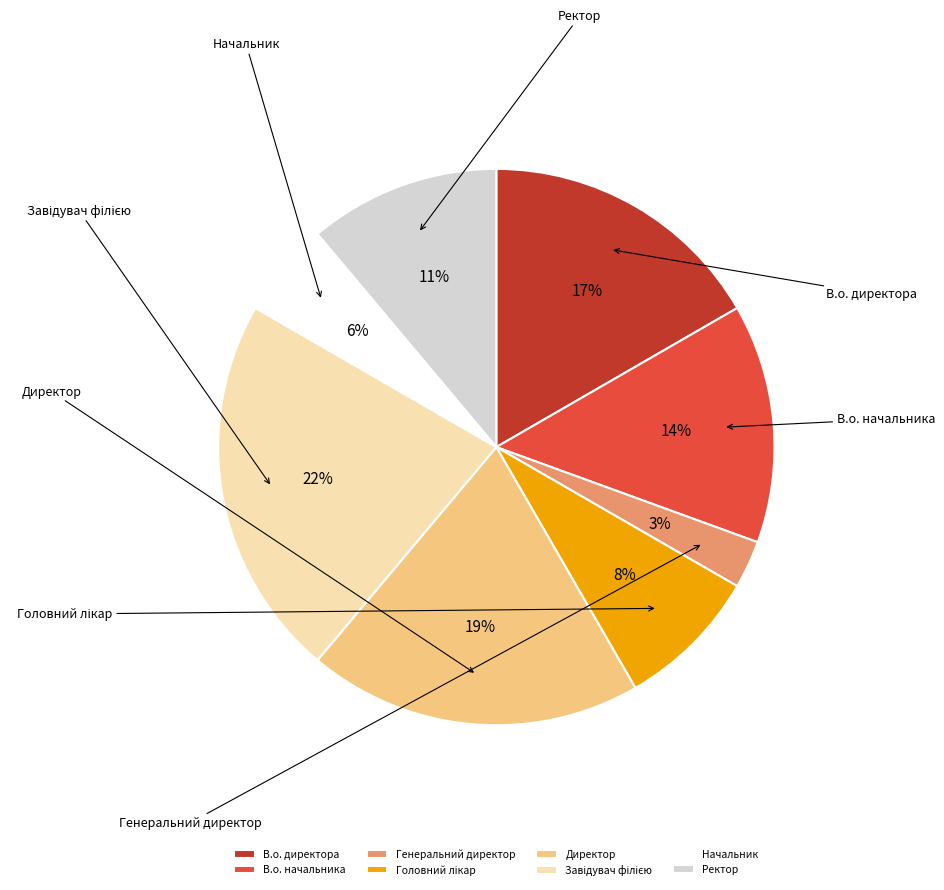

To the nearest percent, what percentage of the pie is В.о. начальника?

14%